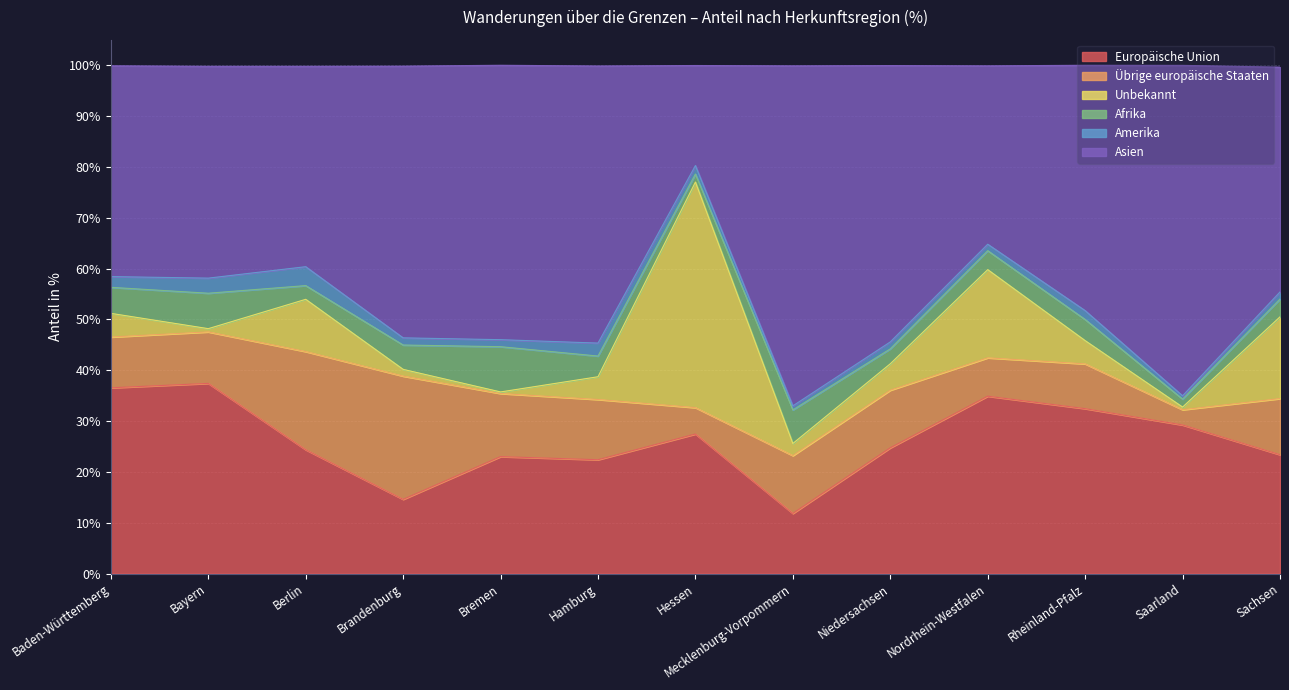

List the series in order of their peak value, lowest first.

Amerika, Afrika, Übrige europäische Staaten, Europäische Union, Unbekannt, Asien